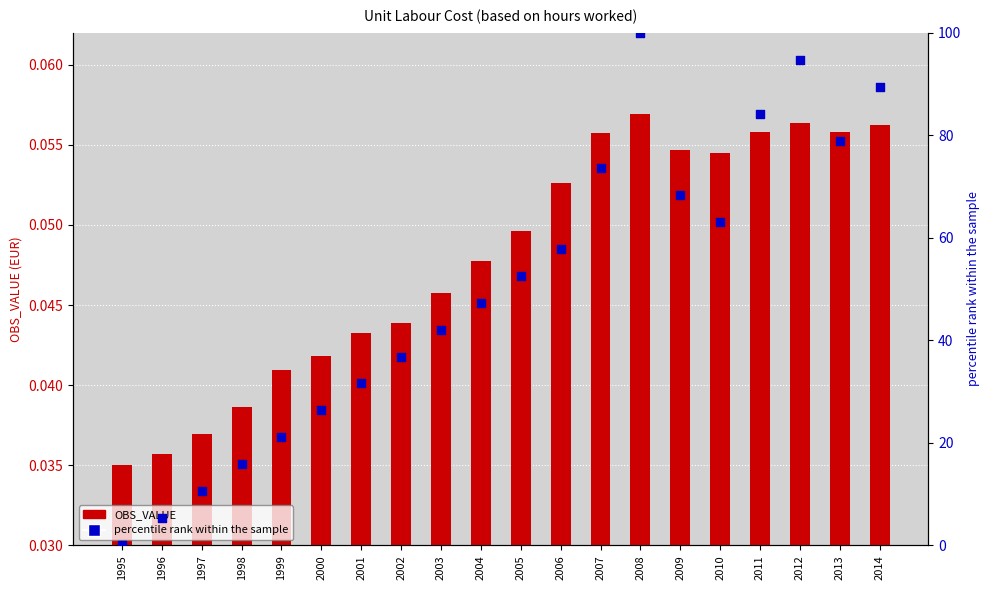

Is the value of OBS_VALUE at 2006 greater than the value of percentile rank within the sample at 1995?

Yes